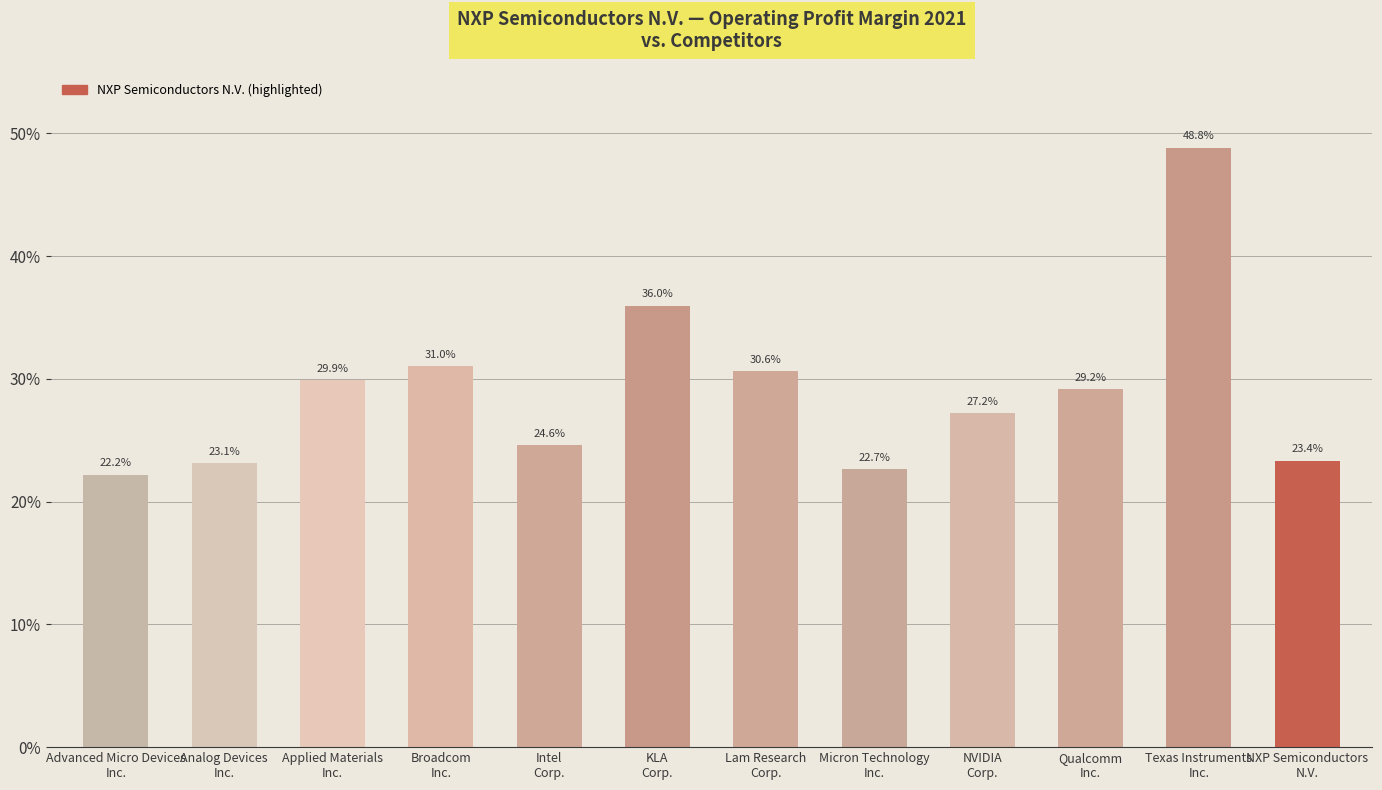

How many values are between 0 and 1?

12